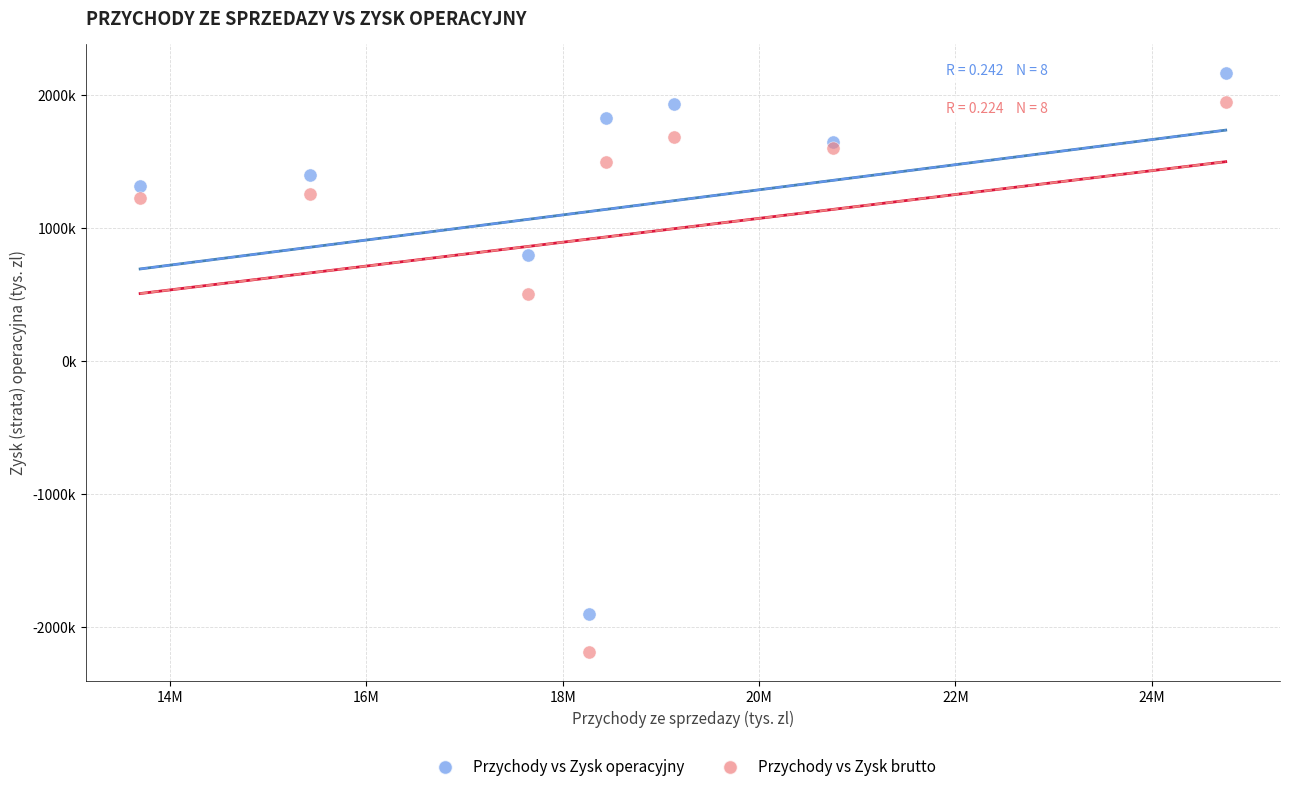

Which series reaches the maximum Y coordinate?

Przychody vs Zysk operacyjny